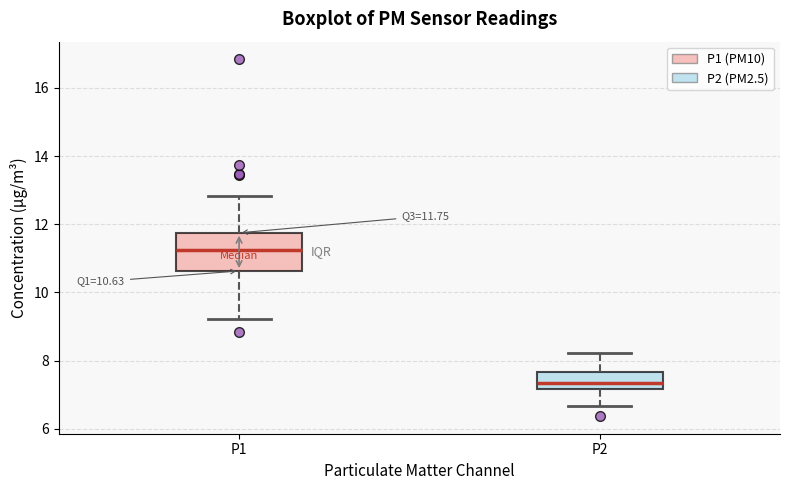

Which box is the tallest, from its lower edge to its upper edge?

P1